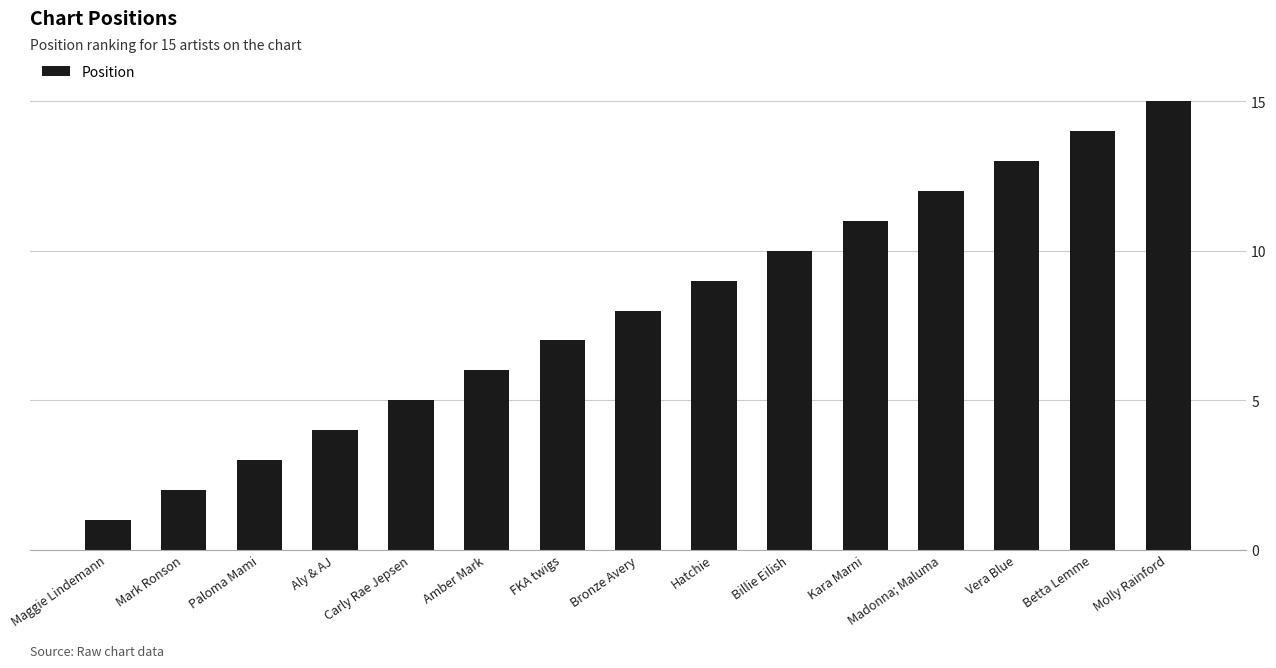

At which category does the chart reach its minimum across all series?

Maggie Lindemann